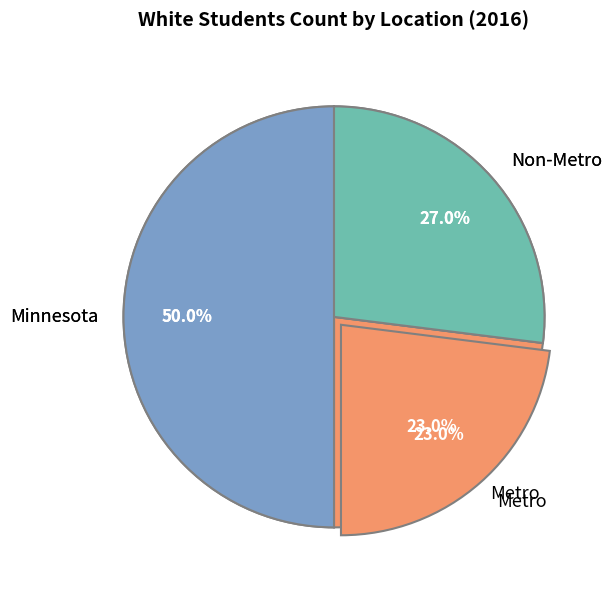

To the nearest percent, what is the average slice percentage?

33%